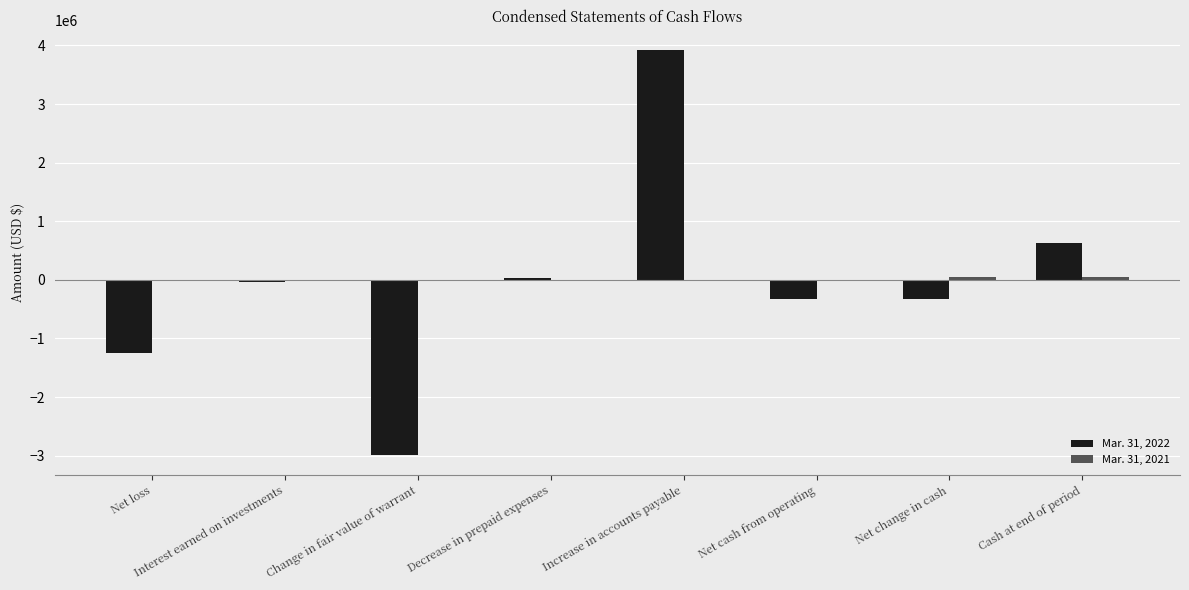

Is it true that Mar. 31, 2022 equals -1797641 at Change in fair value of warrant?

False